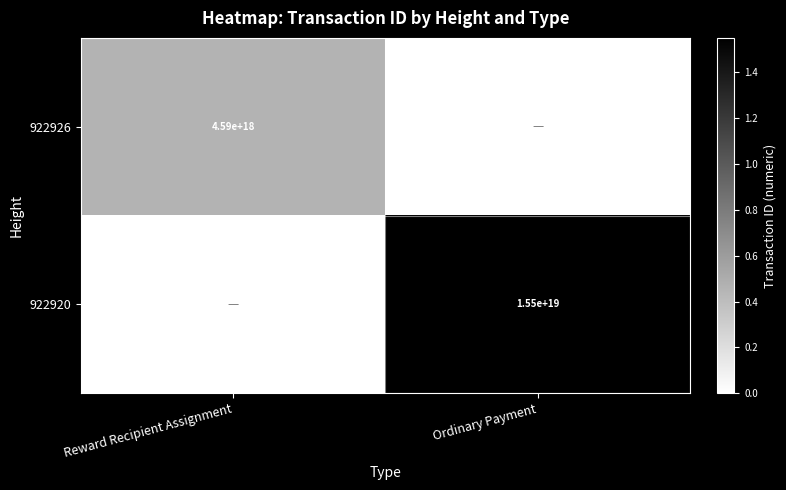

The value of 922920 at Ordinary Payment is 10787528559822823424. True or false?

False